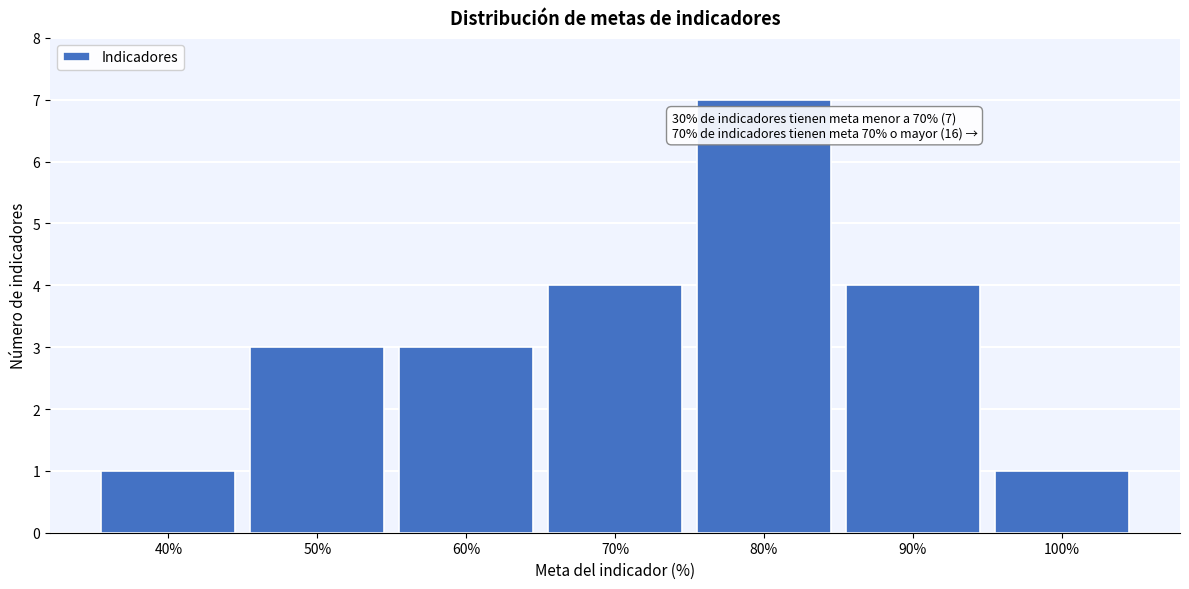

Reading right to left, transcribe all the data shown in this chart.

100%=1	90%=4	80%=7	70%=4	60%=3	50%=3	40%=1